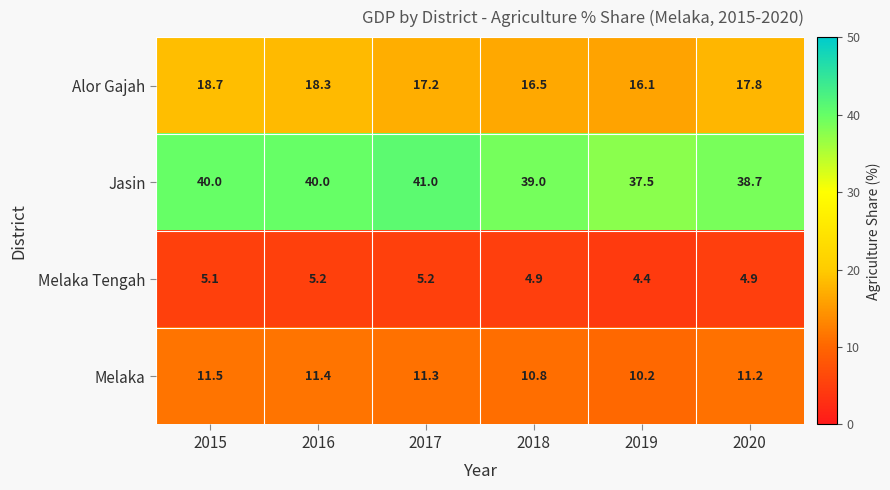

List the series in order of their peak value, lowest first.

Melaka Tengah, Melaka, Alor Gajah, Jasin